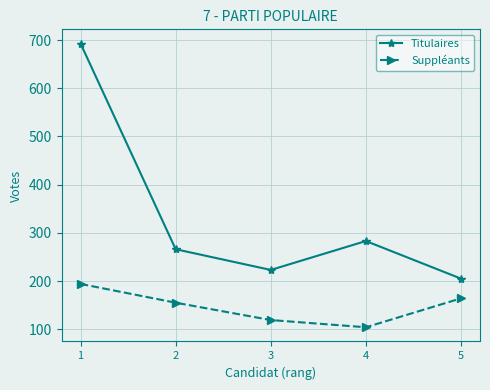

The Titulaires series shows 205 at 5. True or false?

True